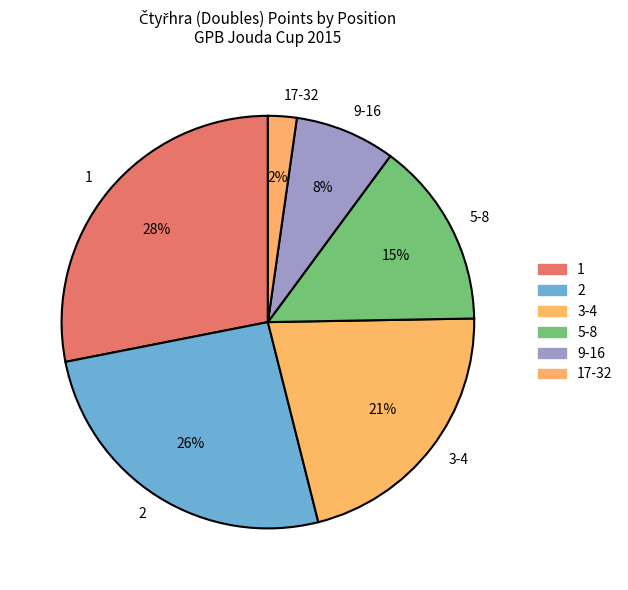

To the nearest percent, what is the average slice percentage?

17%